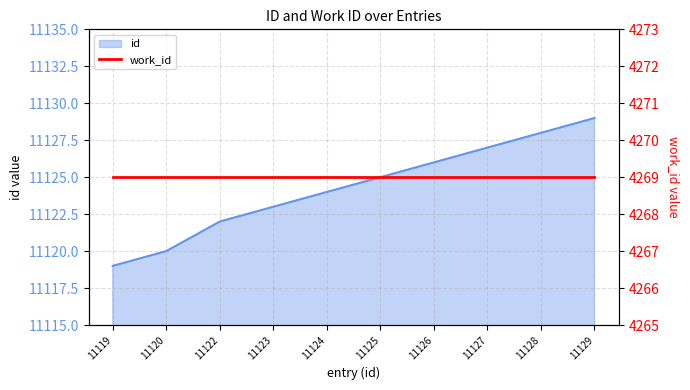

What is the average value?

11124